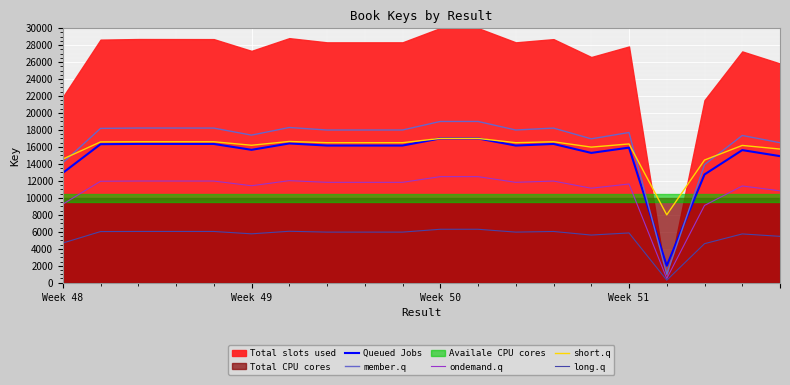

What is the minimum value for short.q?

8000.0